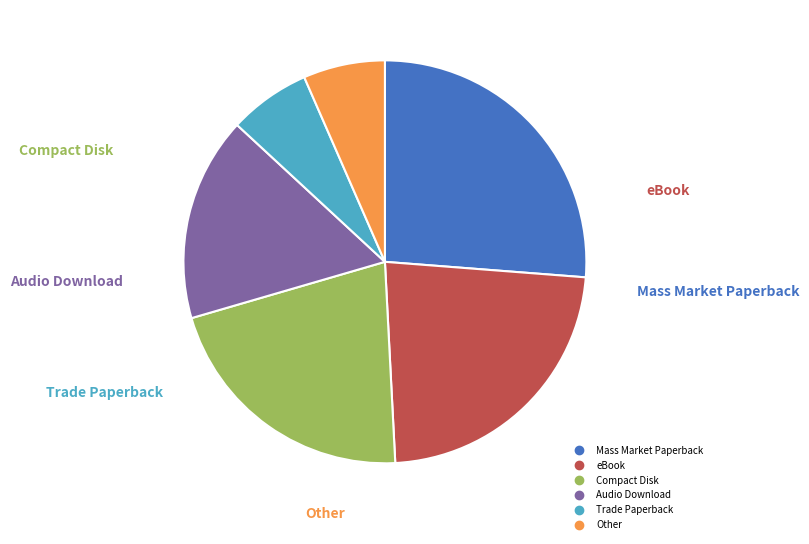

How many slices are in this pie chart?

6